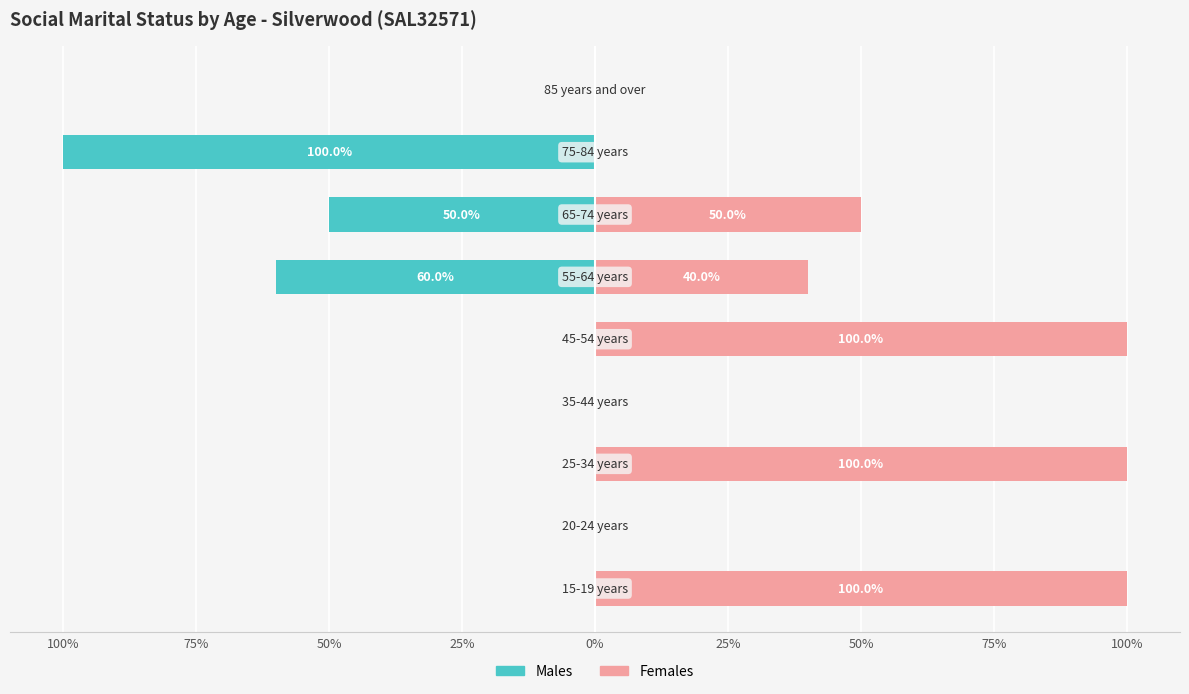

What is the greatest value displayed?

100